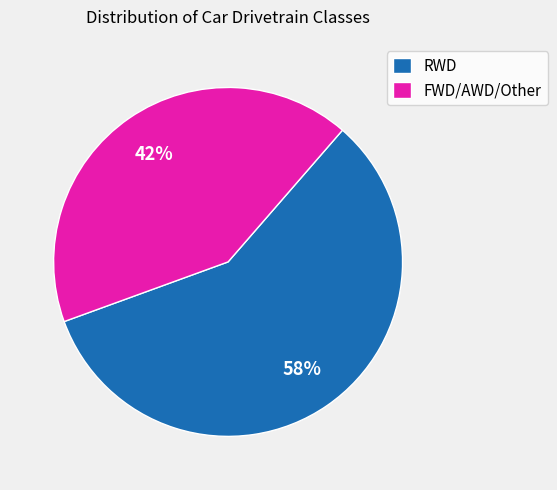

To the nearest percent, what is the difference between the largest and smallest slice percentages?

16%